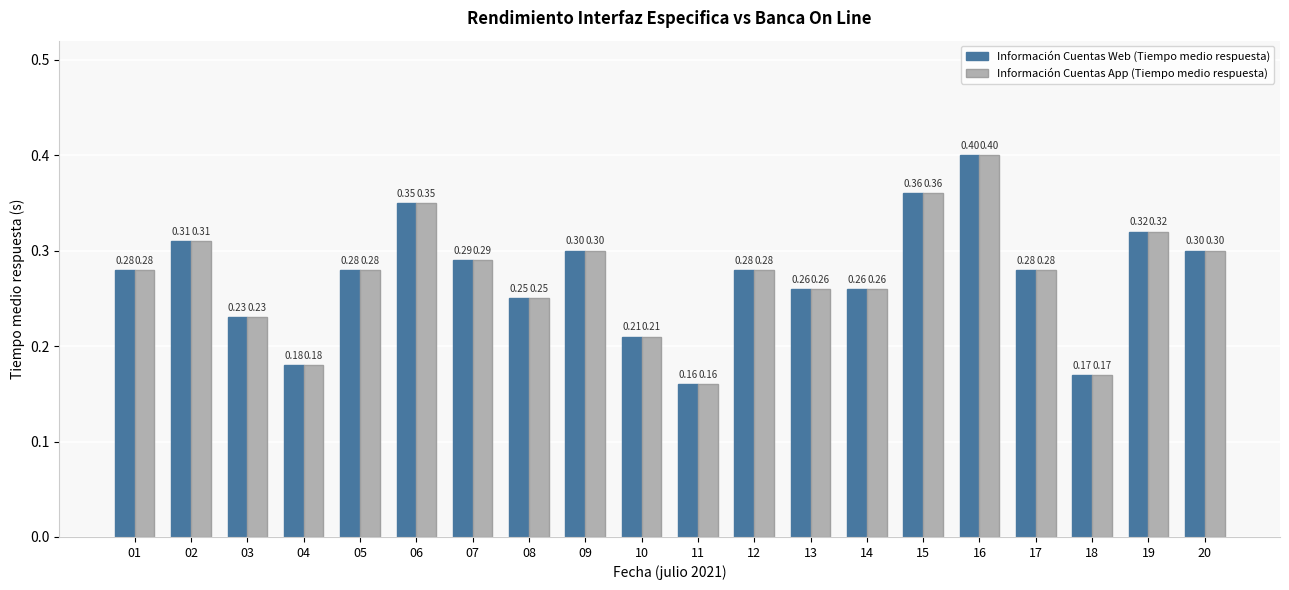

What is the sum of all Información Cuentas Web (Tiempo medio respuesta) values?

5.5